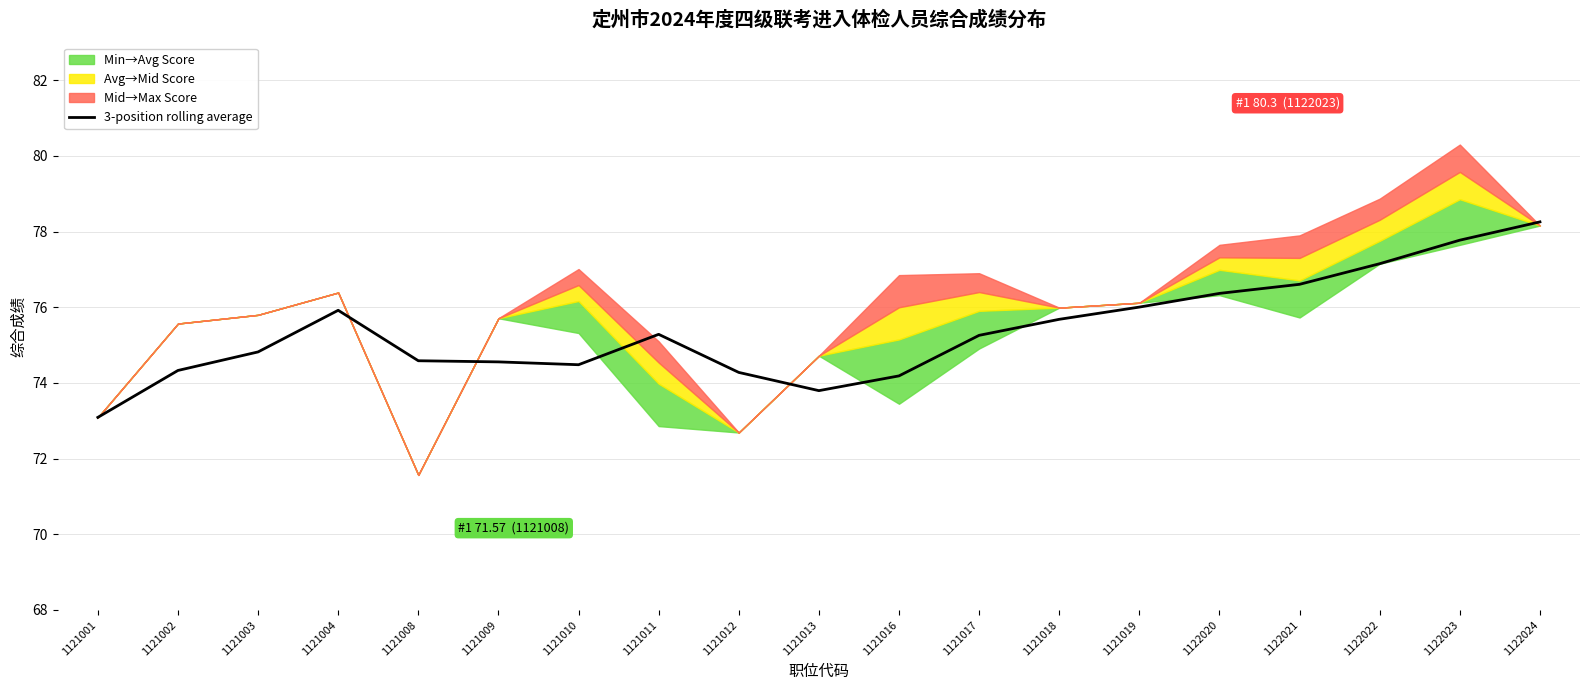

What is the value of the 11th point from the left?

74.2